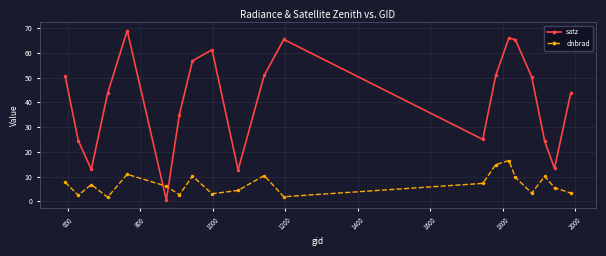

Which series has the largest range (max minus min)?

satz